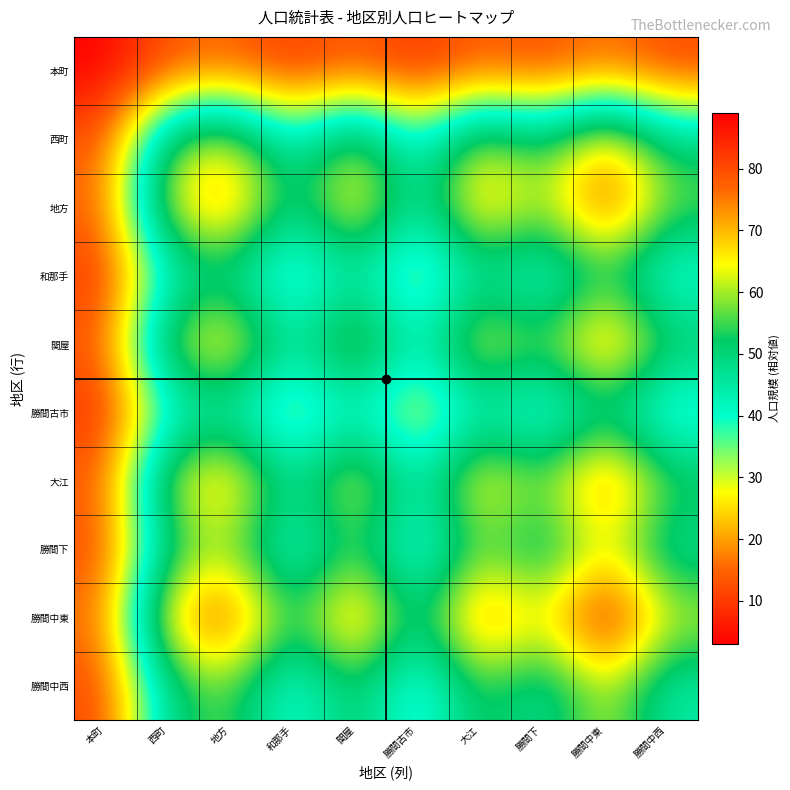

At 西町, list the series in order from largest to smallest.

勝間中東, 地方, 大江, 関屋, 西町, 勝間下, 勝間中西, 和那手, 勝間古市, 本町